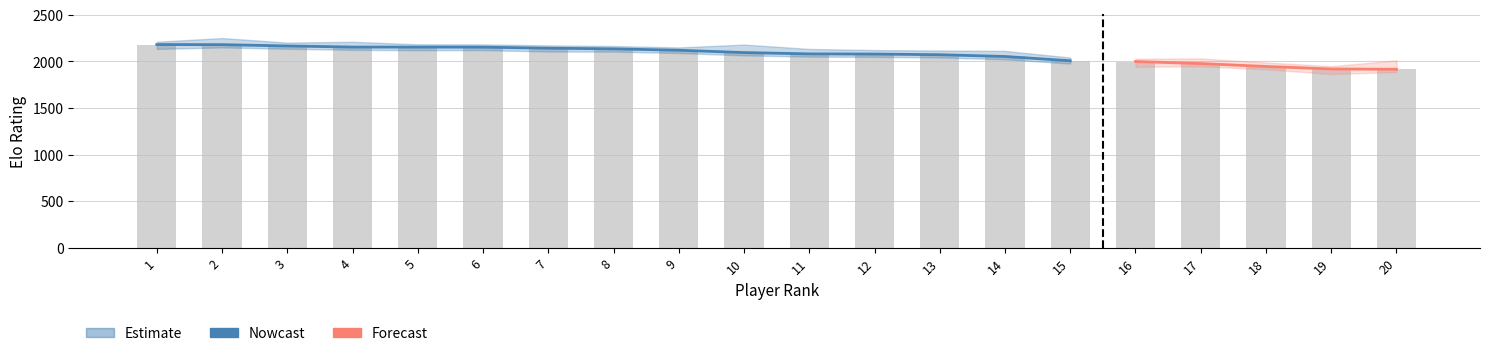

What is the value of the 3rd bar from the left?

2165